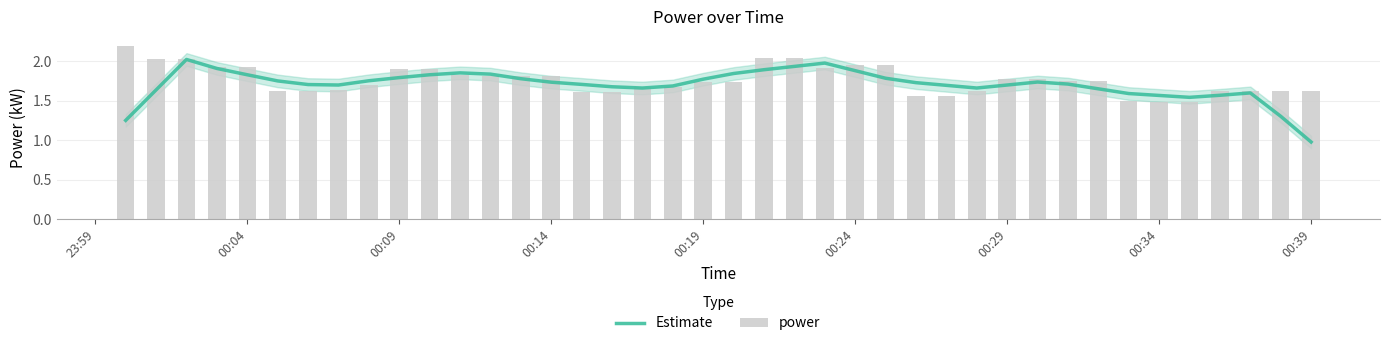

At which label does power reach its minimum?

00:34